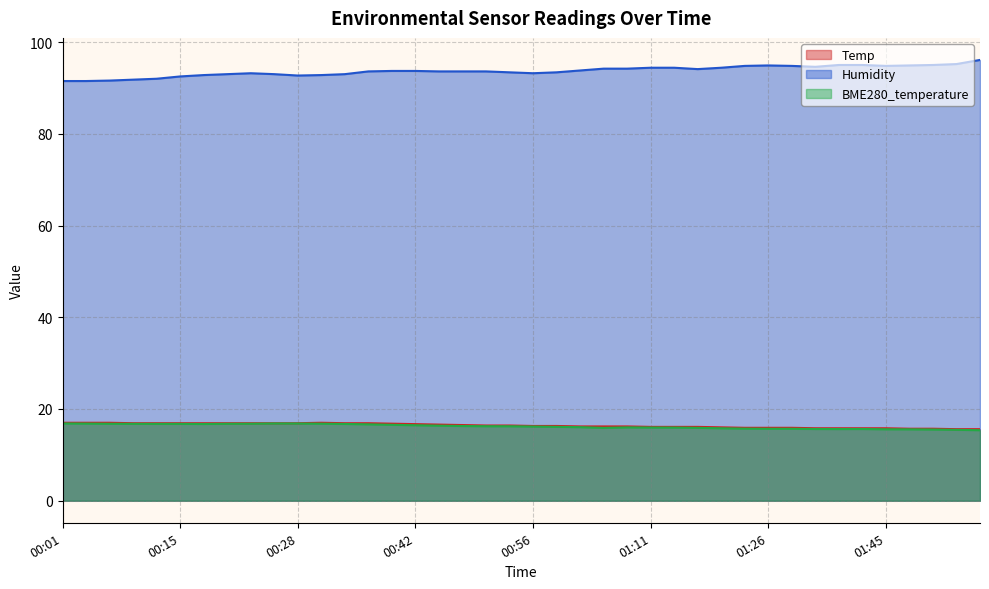

How many lines are shown in the chart?

3